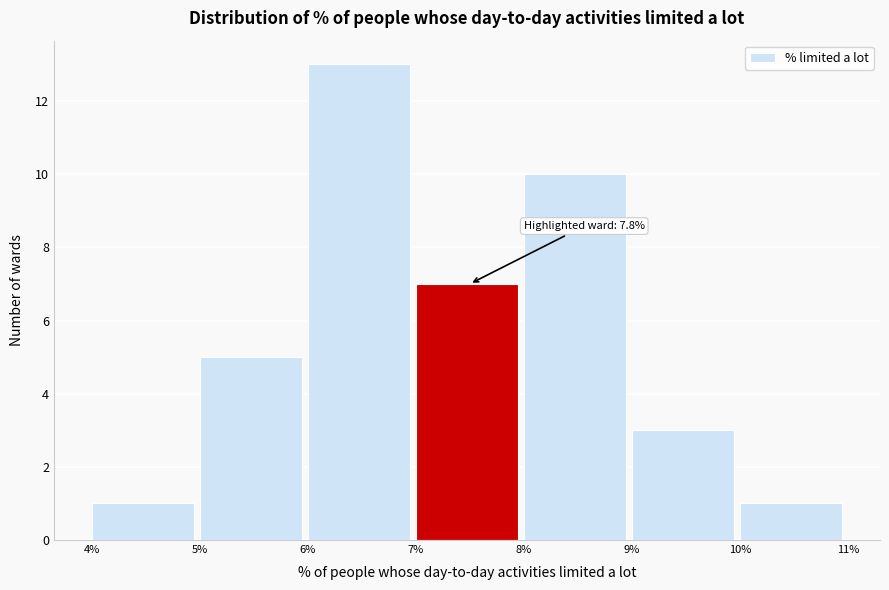

Over which range of the x-axis is the bar tallest?

6% to 7%